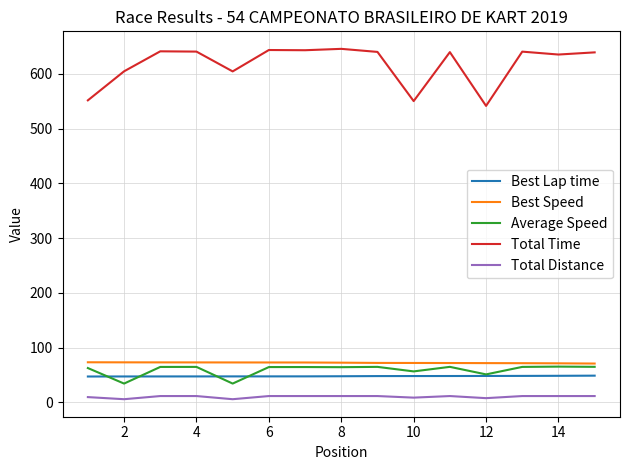

Which series has the largest total across all categories?

Total Time